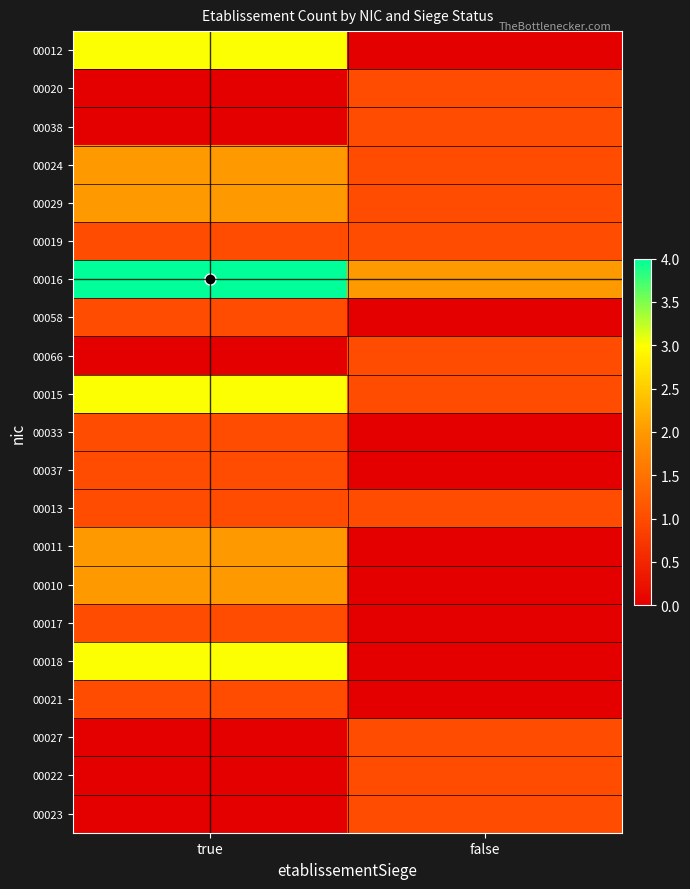

At how many categories does at least one series exceed 2?

1